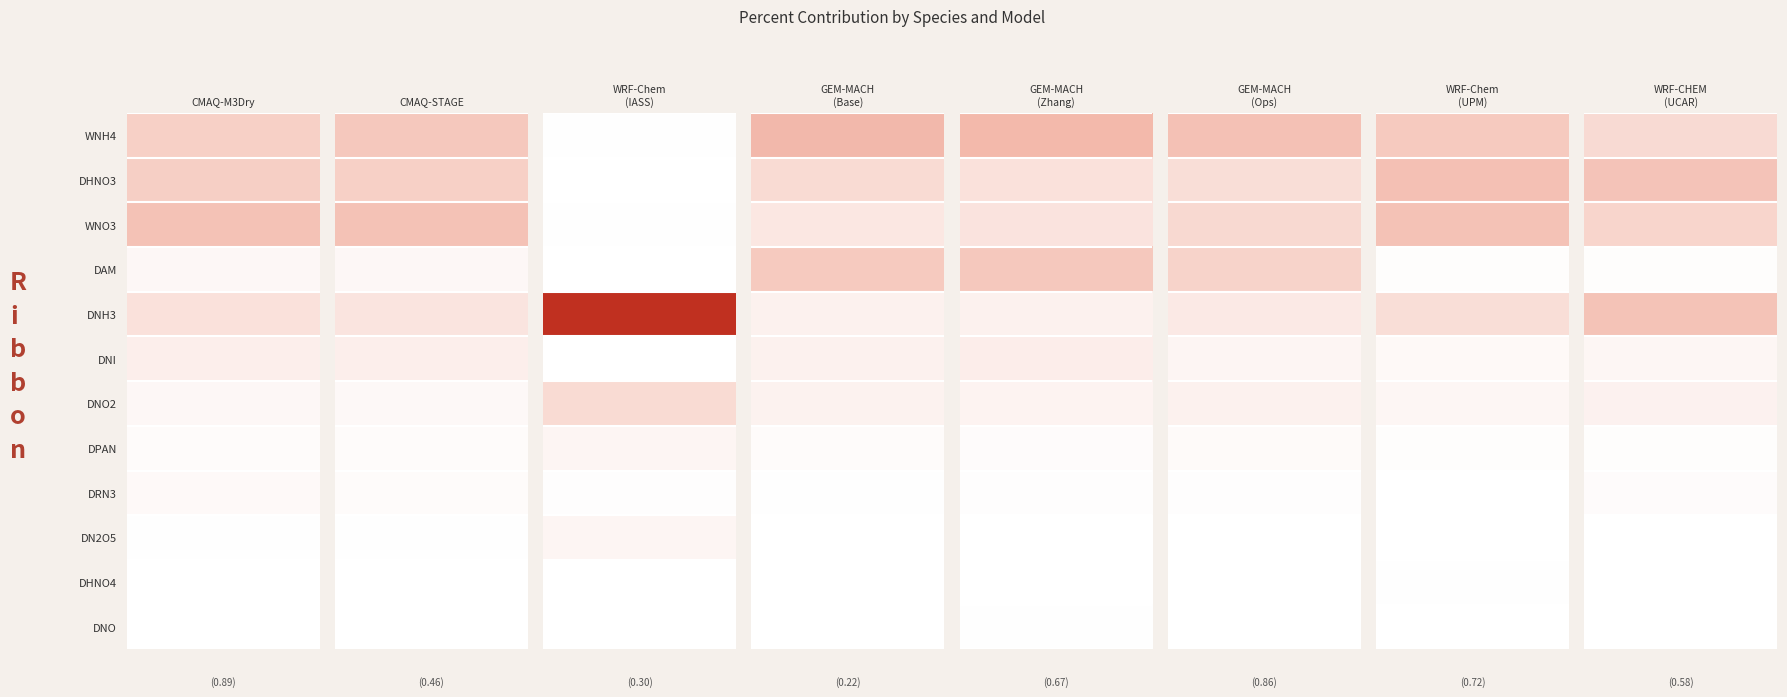

Which has a higher value, WNO3 or DRN3?

WNO3